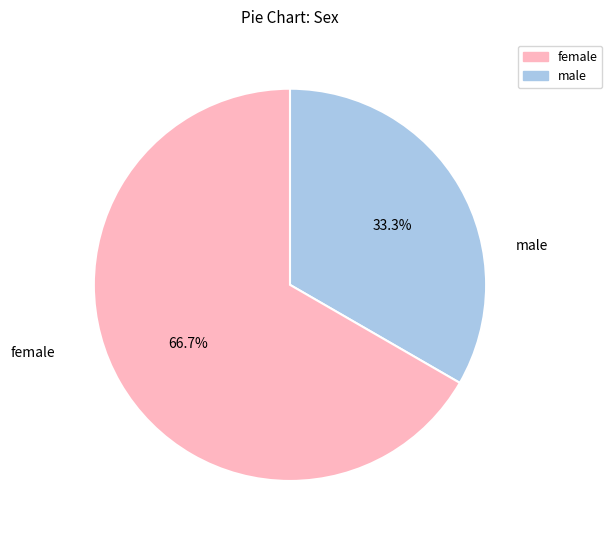

What is the majority slice?

female